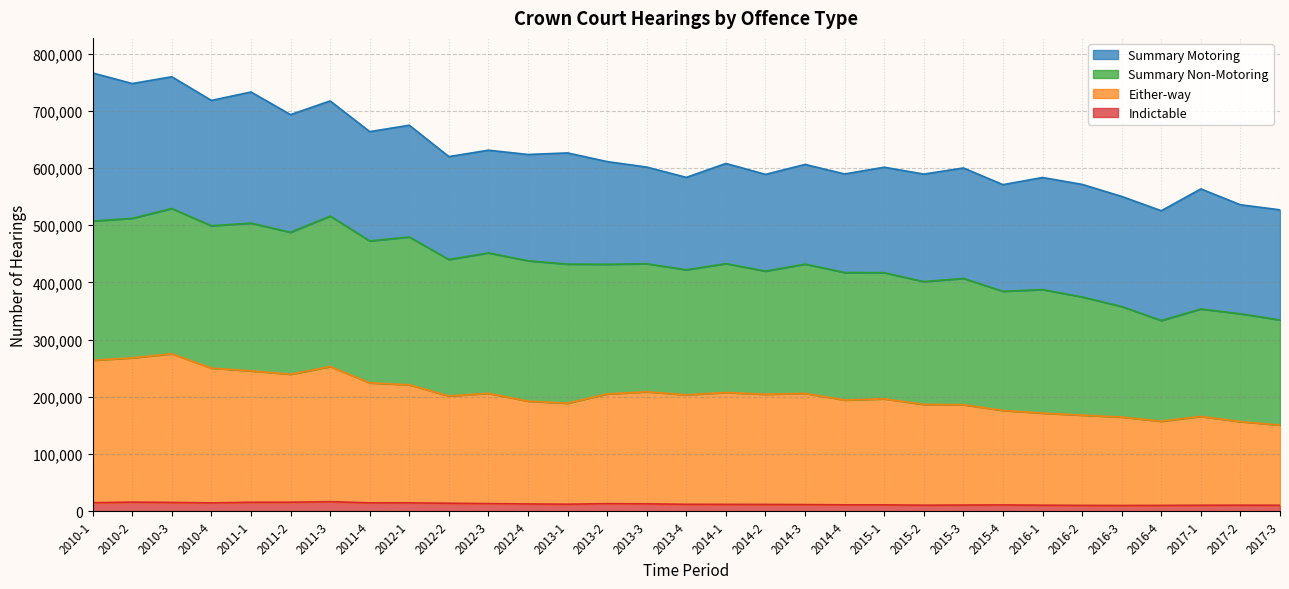

True or false: Either-way and Indictable intersect in this chart.

False